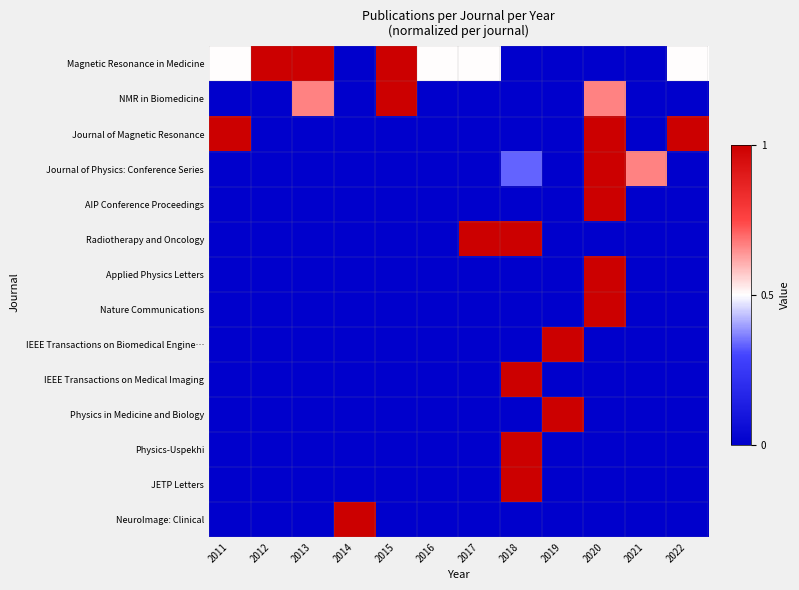

At how many categories does at least one series exceed 0?

12